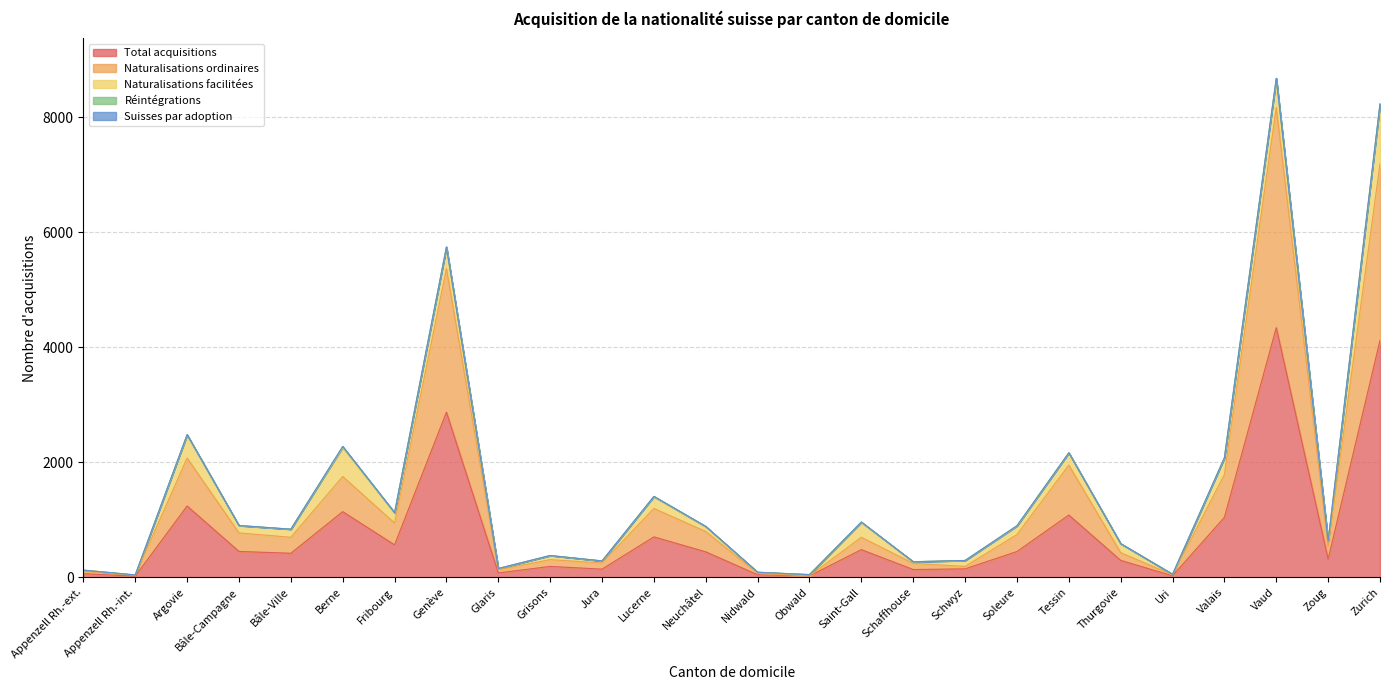

List the labels in order of Naturalisations facilitées value, smallest first.

Appenzell Rh.-int., Uri, Nidwald, Glaris, Obwald, Appenzell Rh.-ext., Schaffhouse, Jura, Grisons, Neuchâtel, Zoug, Schwyz, Bâle-Campagne, Bâle-Ville, Soleure, Thurgovie, Fribourg, Lucerne, Tessin, Saint-Gall, Valais, Genève, Argovie, Vaud, Berne, Zurich